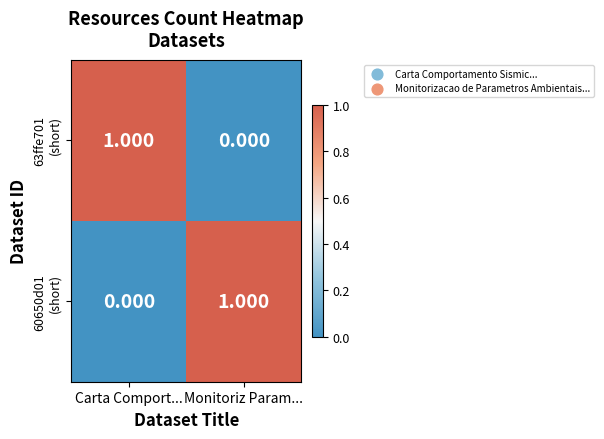

Which series has the largest range (max minus min)?

63ffe701 (short)